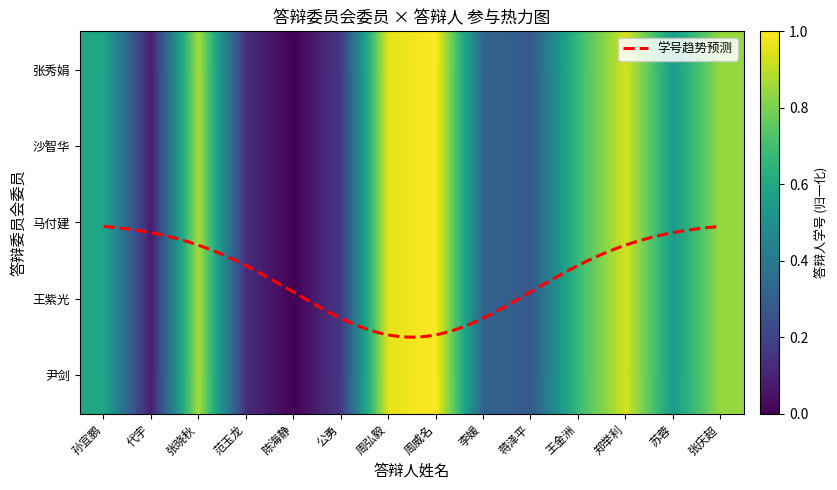

What is the difference between the maximum and minimum values in the 张秀娟 series?

1.0